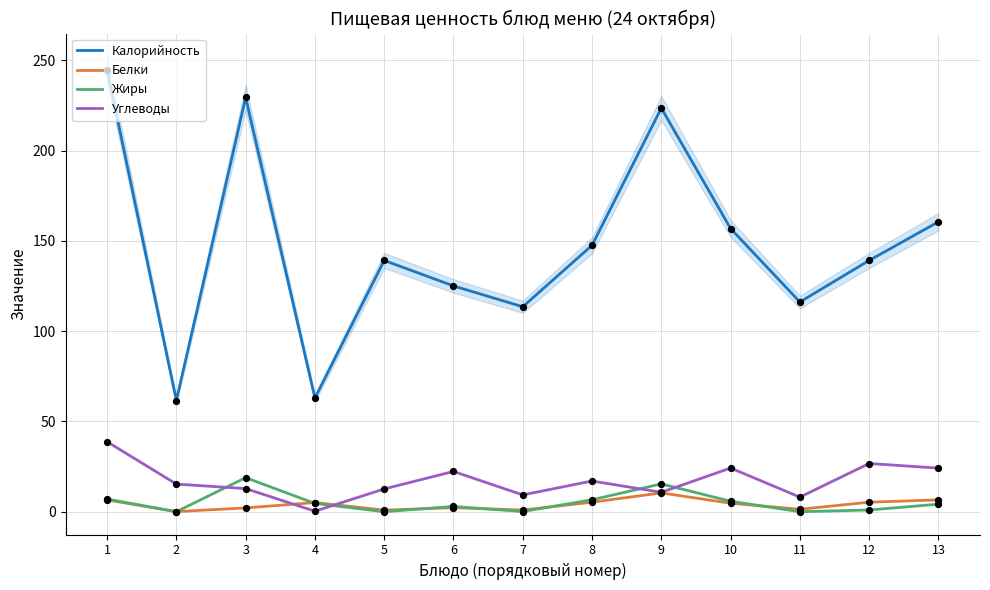

Which series has the largest total across all categories?

Калорийность